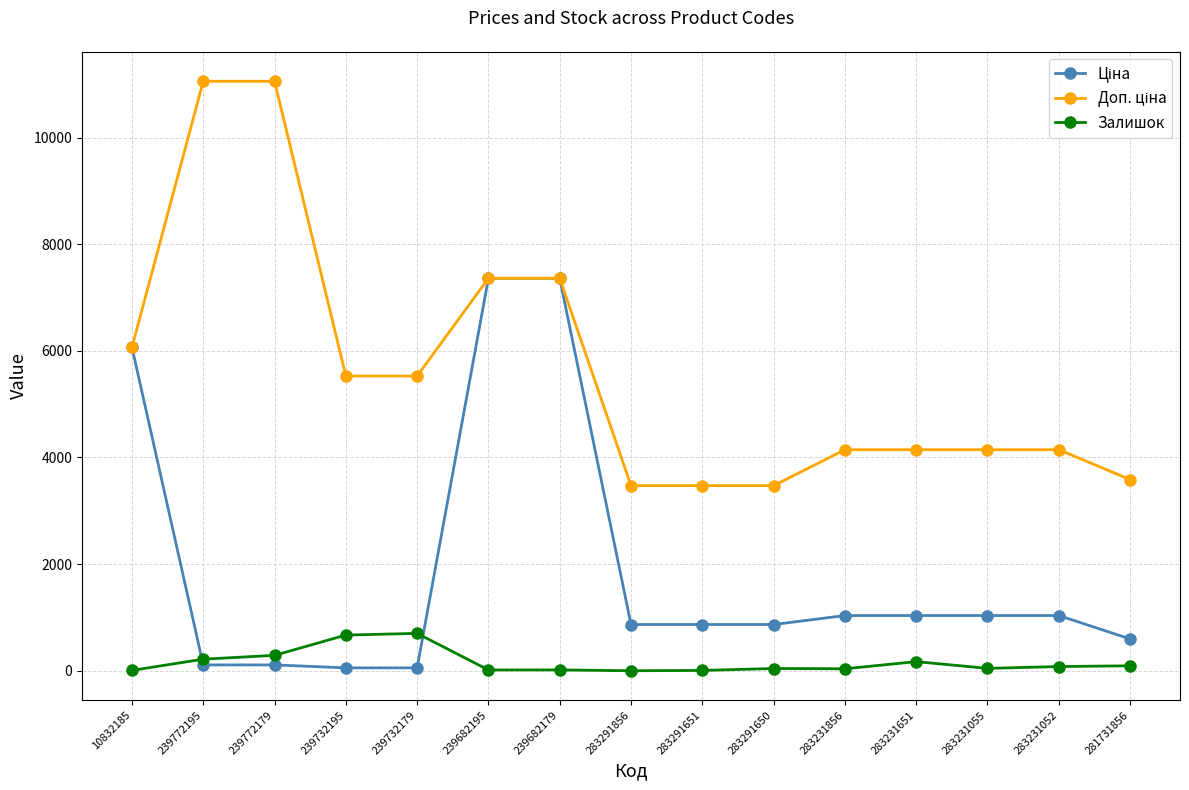

What is the maximum value shown in the chart?

11055.0